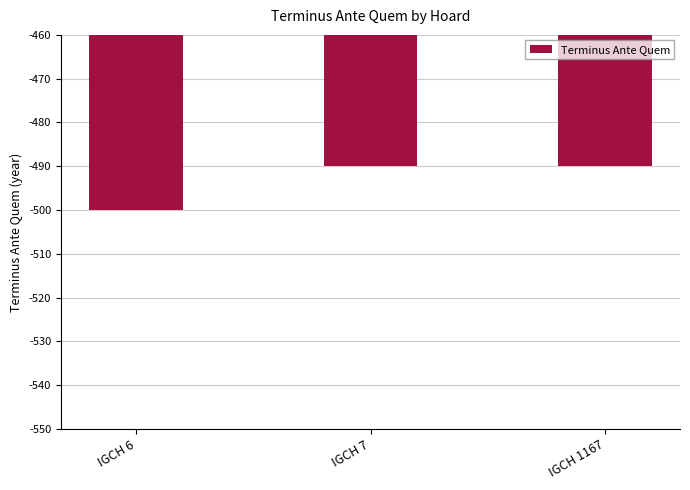

Which category has the lowest value across all series?

IGCH 6